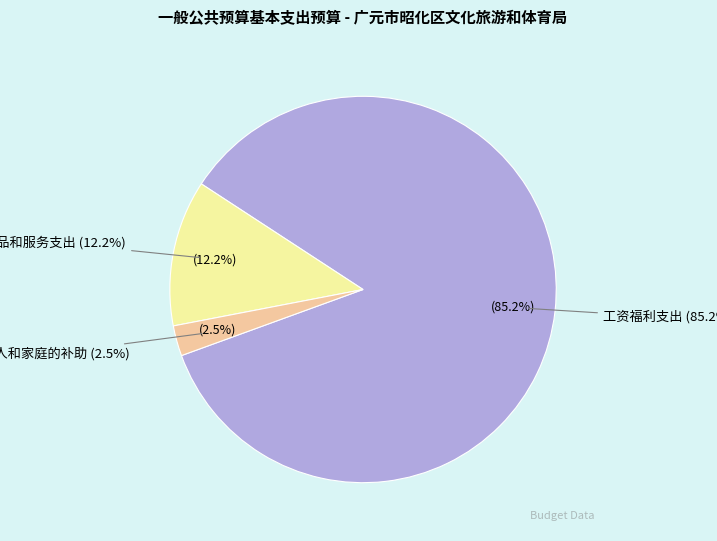

Which slice is the smallest?

对个人和家庭的补助